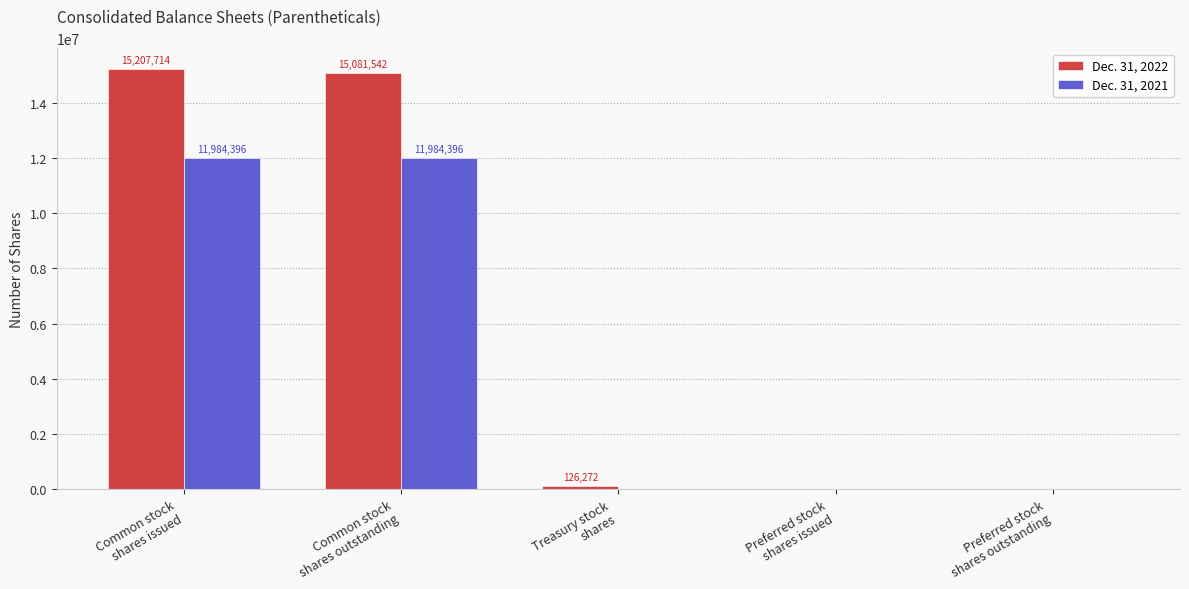

What is the spread (max minus min) of values at Preferred stock
shares issued?

3612